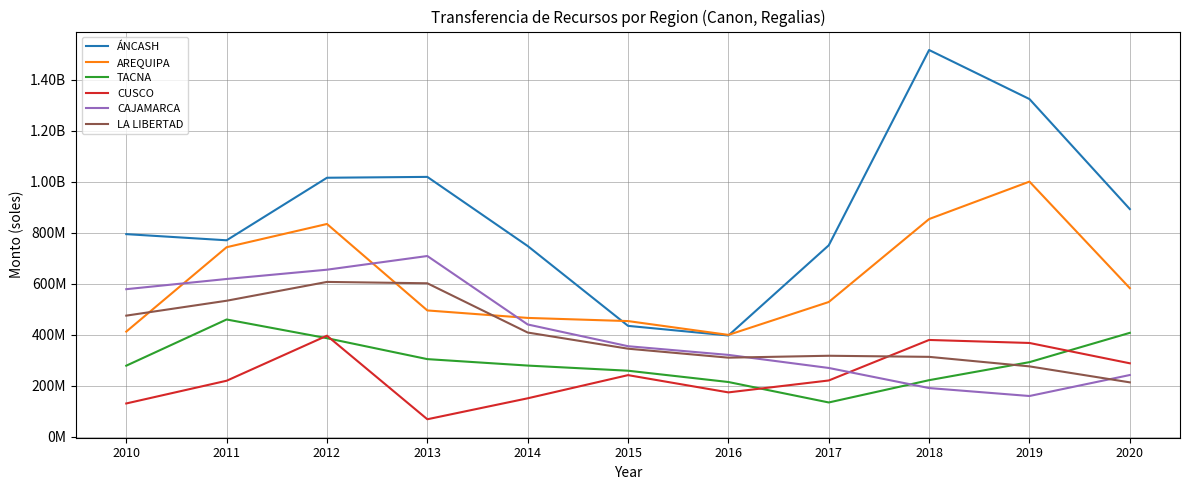

Reading left to right, extract all data points from this chart.

ÁNCASH: 794731907.0	770582075.3	1015864460.7	1019235893.7	748108985.4	434978723.1	397241204.5	750902788.6	1516816729.6	1324474844.9	892961468.9
AREQUIPA: 412482426.8	743425104.3	834558660.0	495471646.7	466127959.4	453708276.4	399551676.4	528519880.0	853908303.2	1000683645.8	582946455.1
TACNA: 278801911.8	459989093.8	386564323.6	304535228.3	279236762.8	259060548.8	214765362.4	134555988.5	221975636.1	292677296.8	407627475.1
CUSCO: 130630809.8	219739294.4	396420696.8	68682450.3	150877029.2	241732042.7	174060577.9	220807925.0	379695784.1	367864058.2	288144847.6
CAJAMARCA: 578828906.2	618864290.5	655256210.7	708936866.7	440433262.4	355183970.6	321085333.9	269863128.9	191059453.6	159874471.8	242190866.2
LA LIBERTAD: 475092520.0	533515484.9	607324122.0	601975758.2	408796725.4	345426174.2	310235381.4	317733876.3	313451982.5	276102432.4	213406022.0